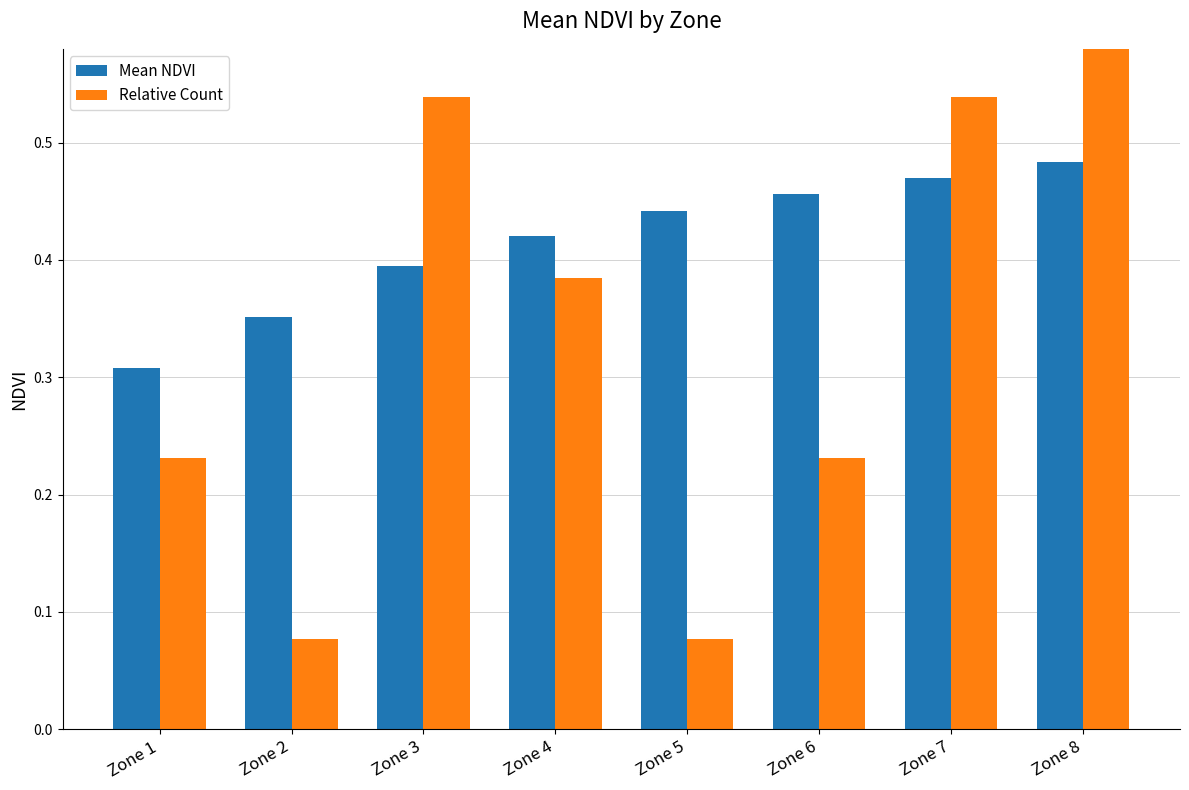

What are all the series names shown in the legend?

Mean NDVI, Relative Count